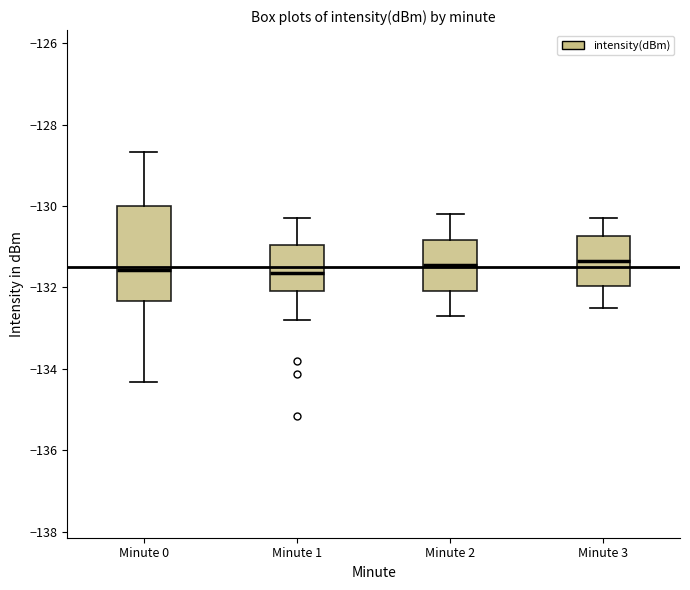

Where is the lower edge of the box for Minute 3 on the y-axis? The values are not printed on the chart, so give them approximately, as read against the axis.

-132.0